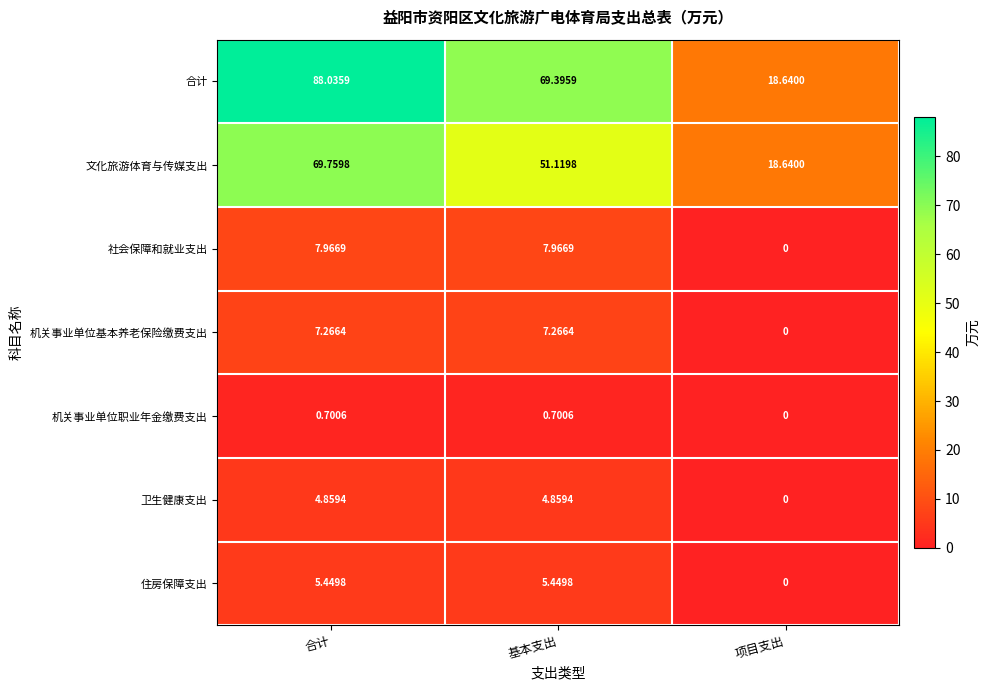

Which series has the largest total across all categories?

合计